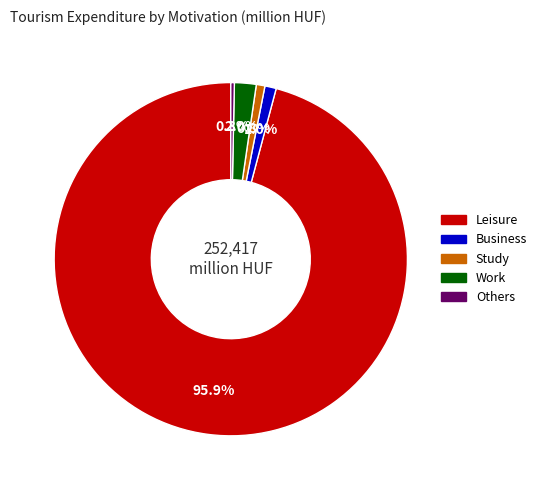

To the nearest percent, what percentage of the pie is Work?

2%